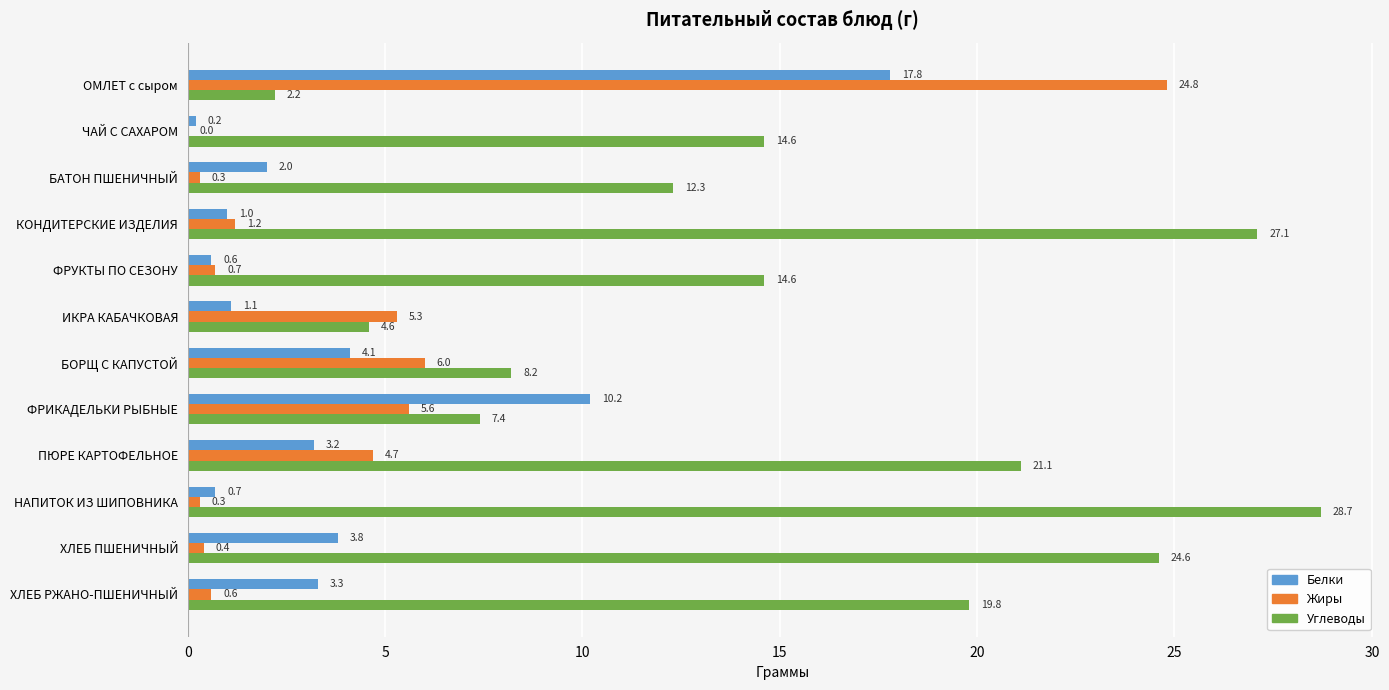

Which series has the largest total across all categories?

Углеводы